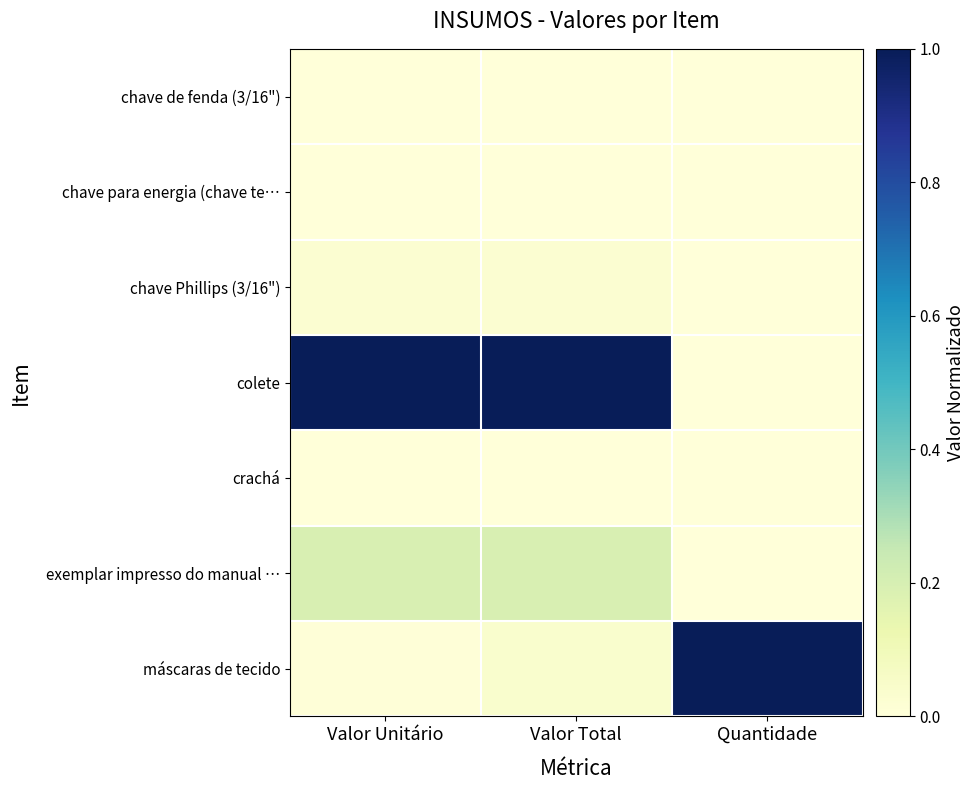

Reading right to left, transcribe all the data shown in this chart.

chave de fenda (3/16"): Quantidade=0.0	Valor Total=0.0	Valor Unitário=0.0
chave para energia (chave te…: Quantidade=0.0	Valor Total=0.0	Valor Unitário=0.0
chave Phillips (3/16"): Quantidade=0.0	Valor Total=0.0	Valor Unitário=0.0
colete: Quantidade=0.0	Valor Total=1.0	Valor Unitário=1.0
crachá: Quantidade=0.0	Valor Total=0.0	Valor Unitário=0.0
exemplar impresso do manual …: Quantidade=0.0	Valor Total=0.2	Valor Unitário=0.2
máscaras de tecido: Quantidade=1.0	Valor Total=0.0	Valor Unitário=0.0